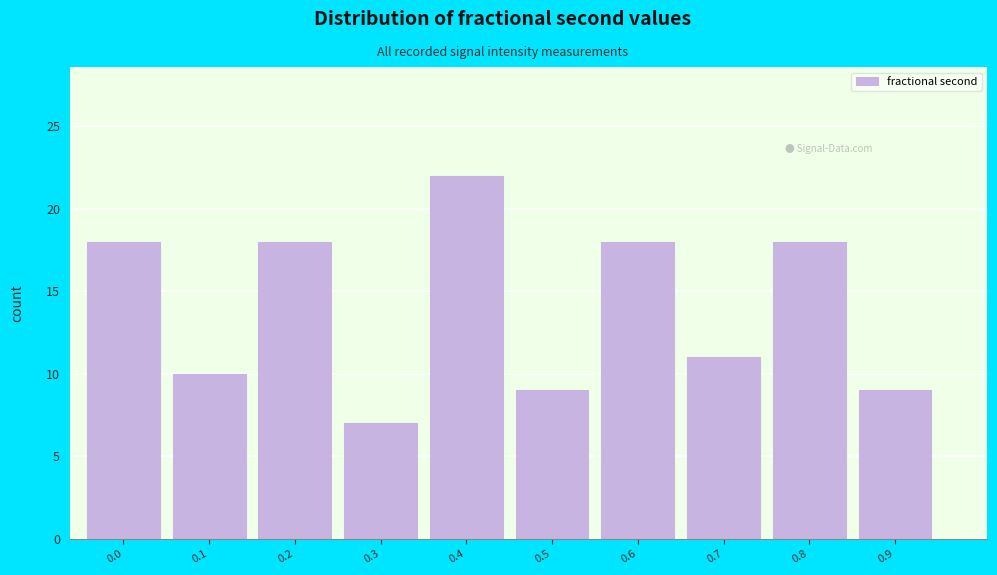

Reading left to right, list all the values displayed in this chart.

0.0=18	0.1=10	0.2=18	0.3=7	0.4=22	0.5=9	0.6=18	0.7=11	0.8=18	0.9=9